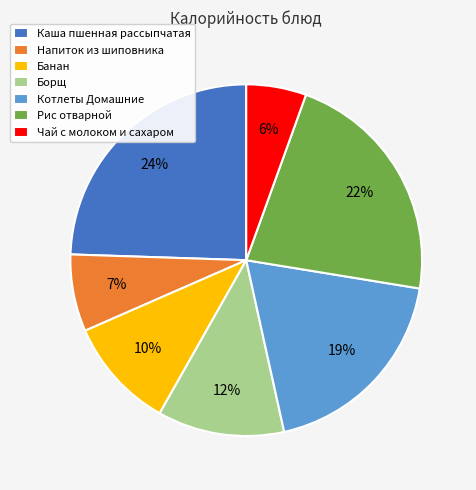

To the nearest percent, what is the combined percentage of Чай с молоком и сахаром and Каша пшенная рассыпчатая?

30%